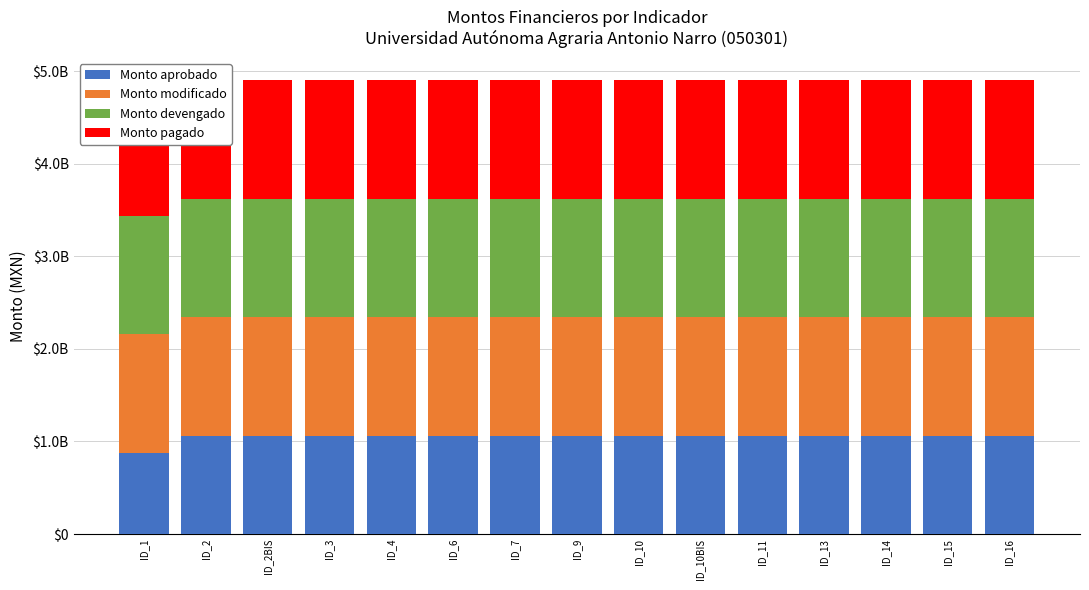

True or false: Monto modificado has a value of 1279929959.0 at ID_13.

True